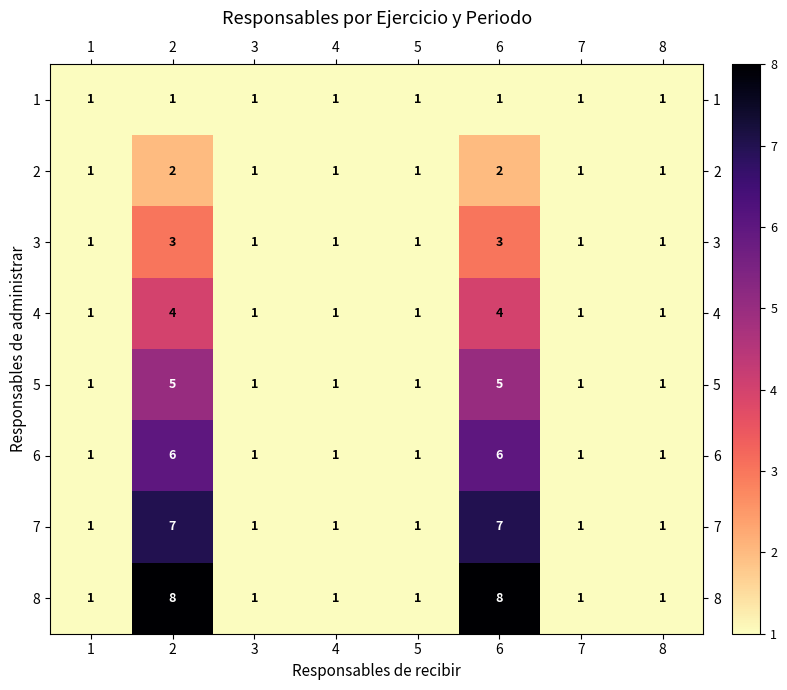

Which series has the largest range (max minus min)?

8